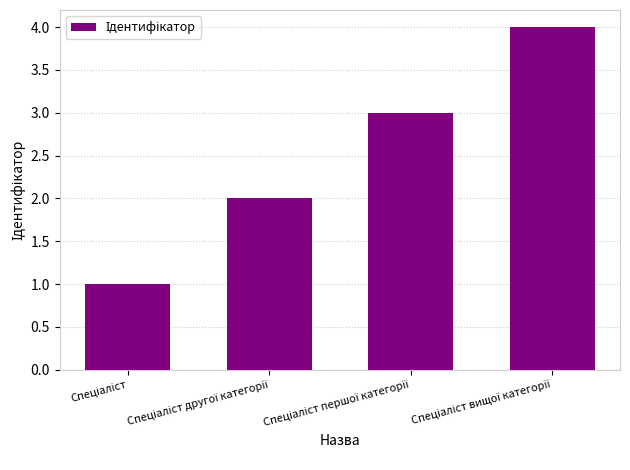

What is the maximum value shown in the chart?

4